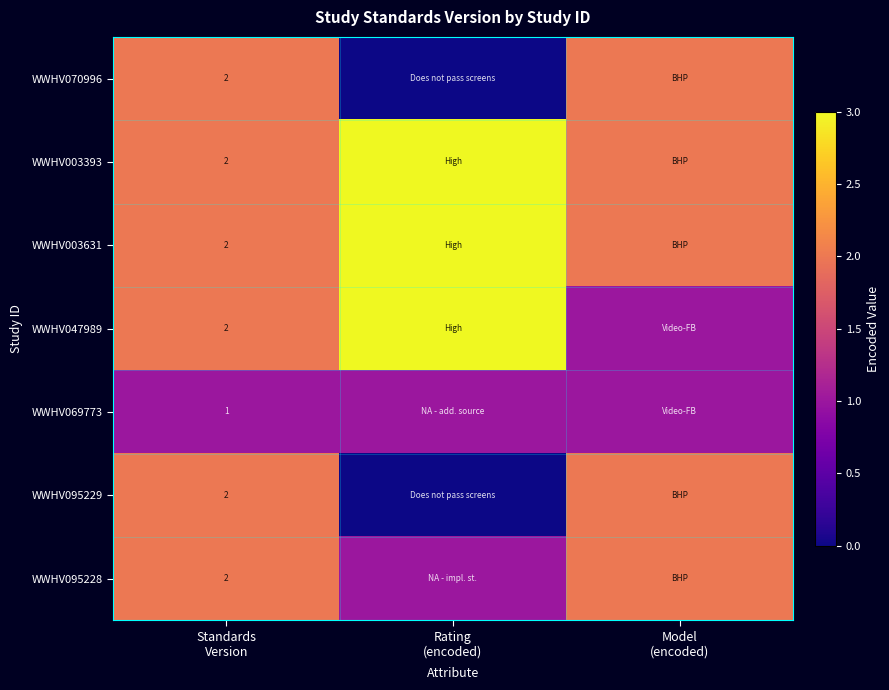

At which label is WWHV003393 closest to 2?

Standards Version